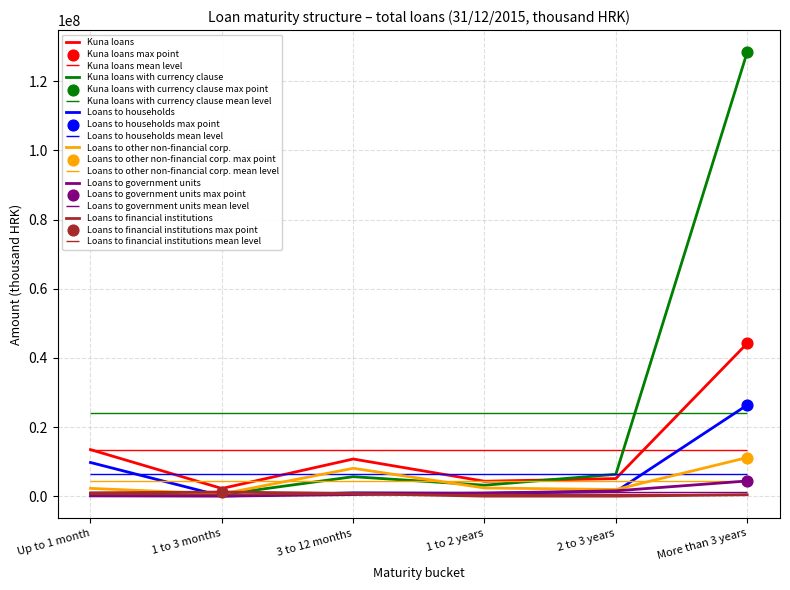

At how many categories does at least one series exceed 89162929?

1